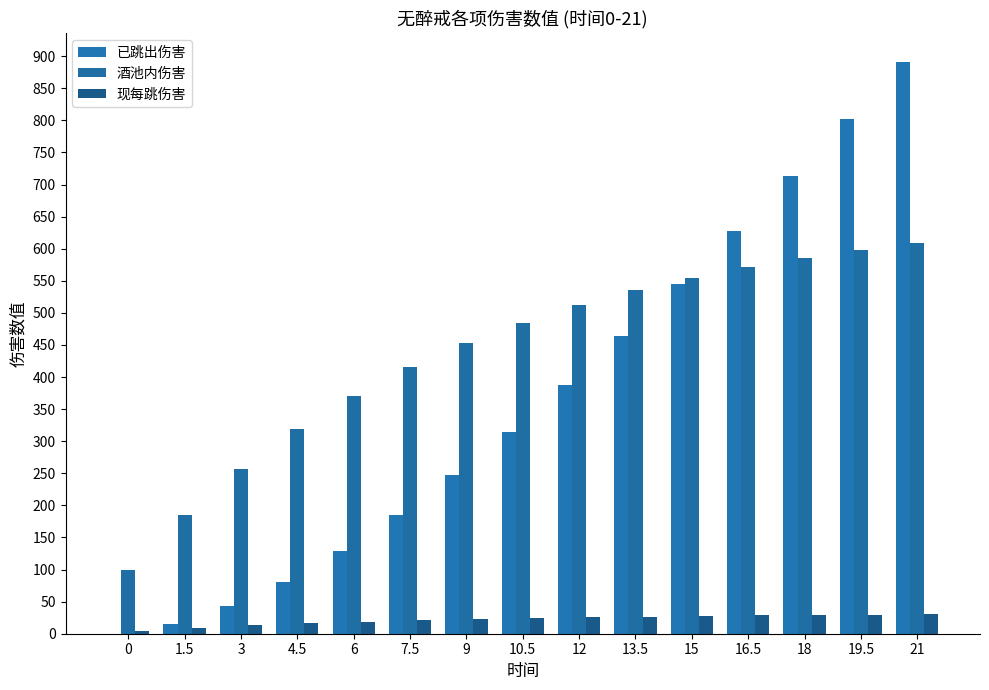

Which label corresponds to the largest value in the chart?

21